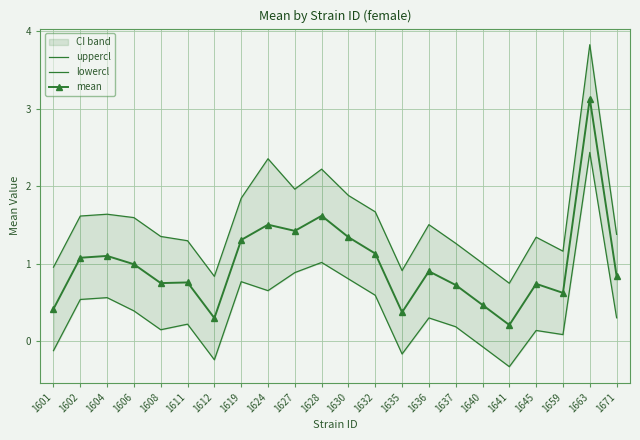

What is the value of the mean point at the 11th from the left?

1.6